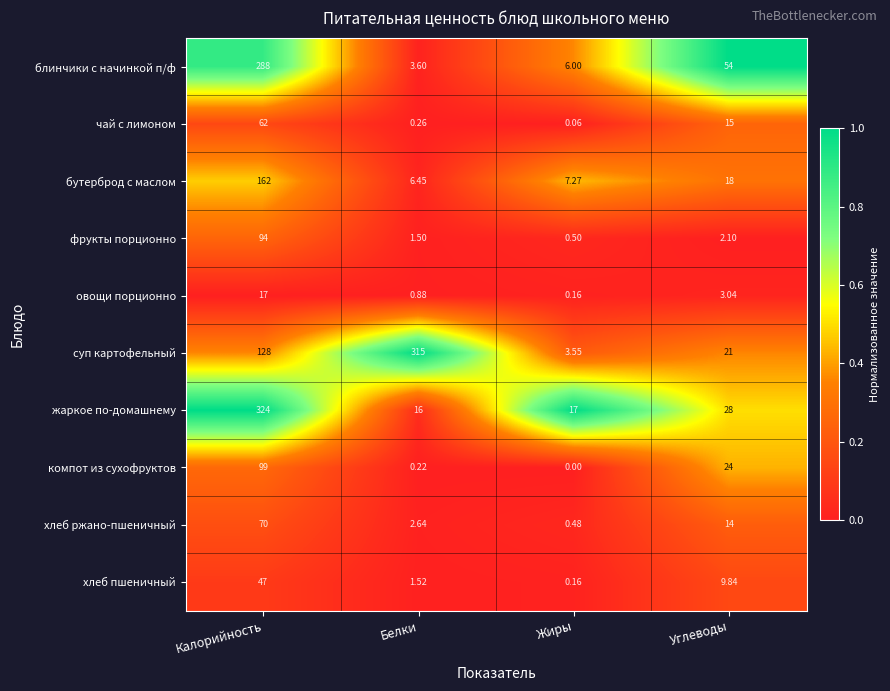

Which series has the largest total across all categories?

суп картофельный